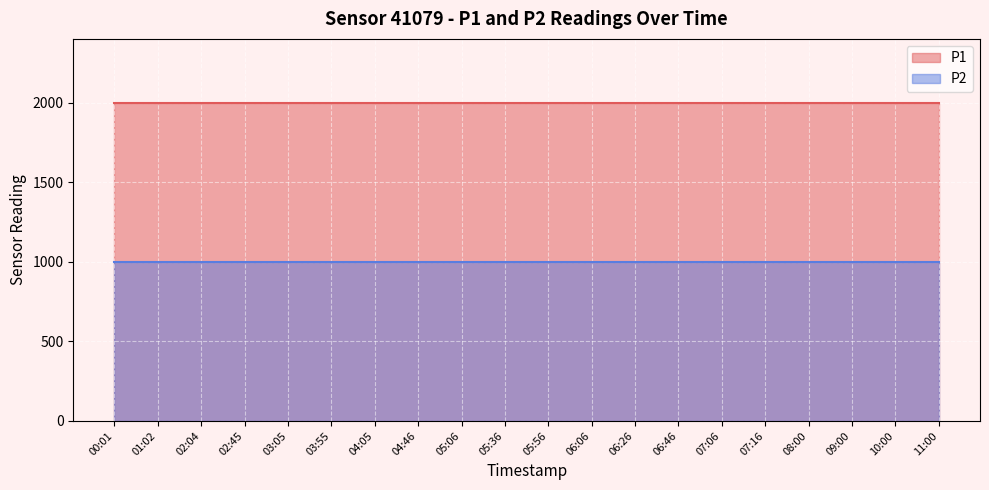

What are all the series names shown in the legend?

P1, P2